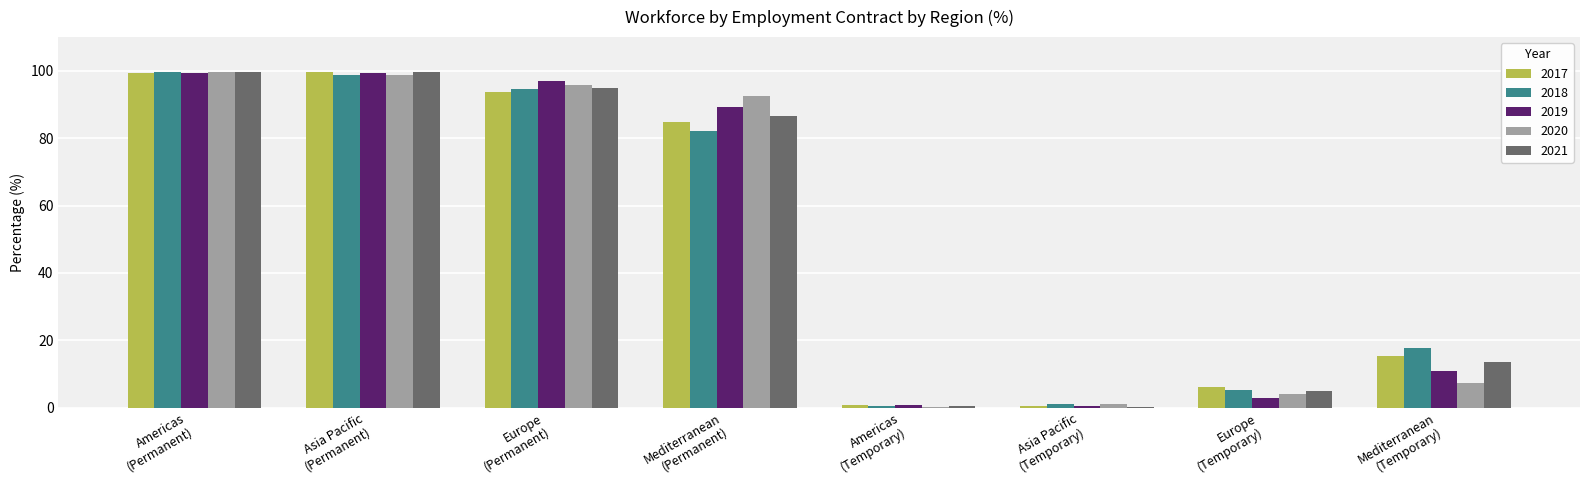

What is the sum of all 2020 values?

400.0